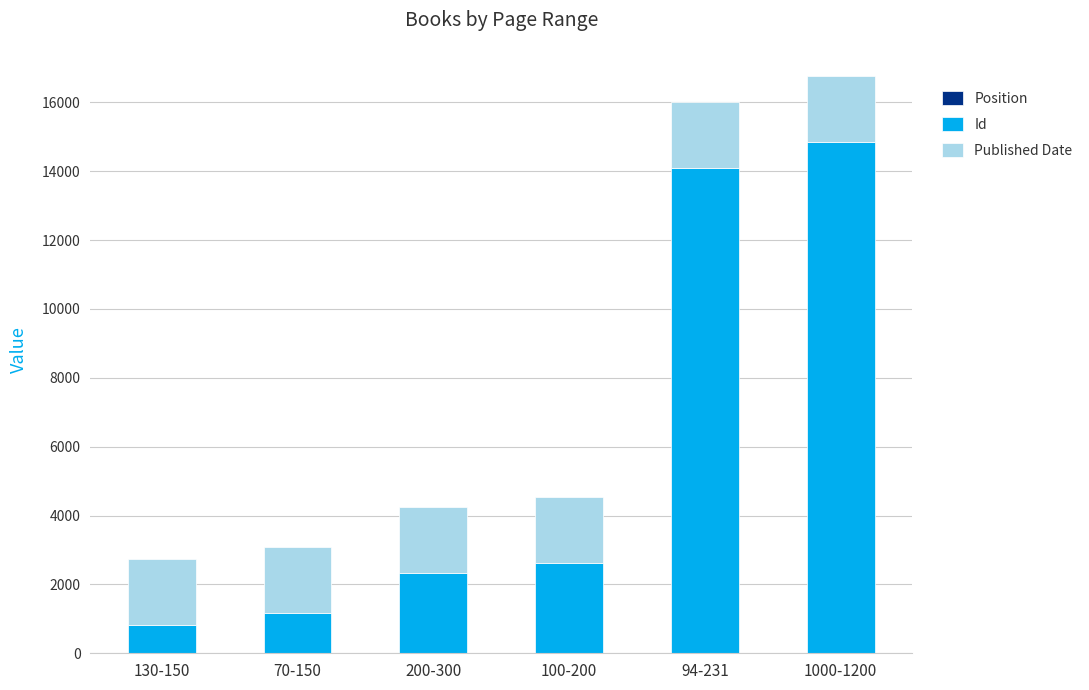

Rank the series by their maximum value, from highest to lowest.

Id, Published Date, Position